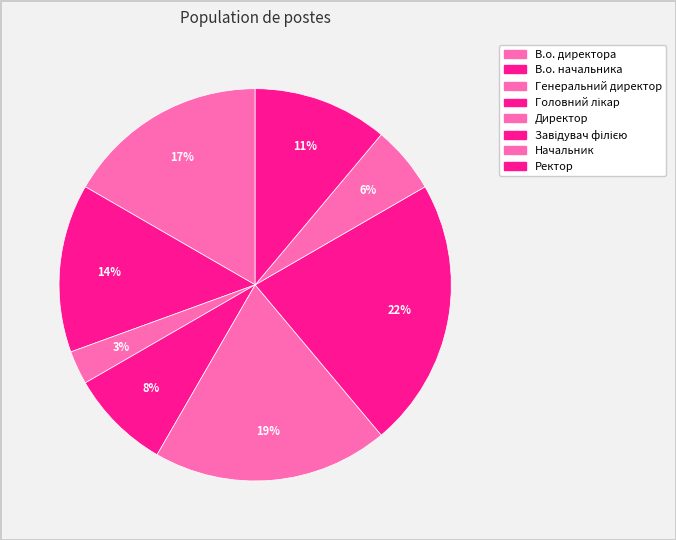

Rank the categories by value from highest to lowest.

Завідувач філією, Директор, В.о. директора, В.о. начальника, Ректор, Головний лікар, Начальник, Генеральний директор